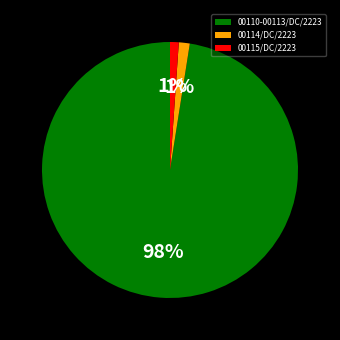

Count the number of slices in the pie.

3